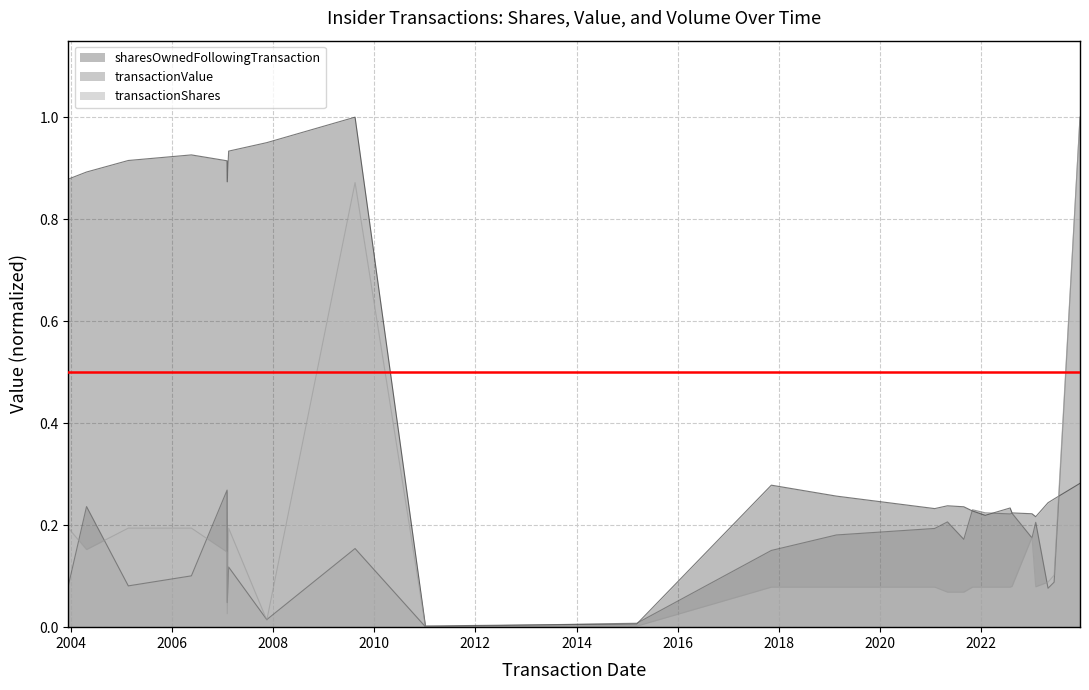

List the series in order of their peak value, highest first.

sharesOwnedFollowingTransaction, transactionValue, transactionShares